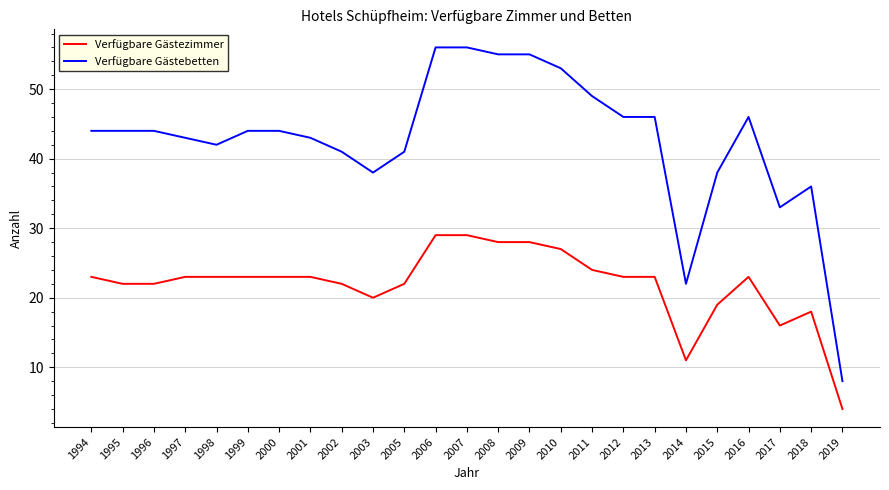

What is the spread (max minus min) of values at 2015?

19